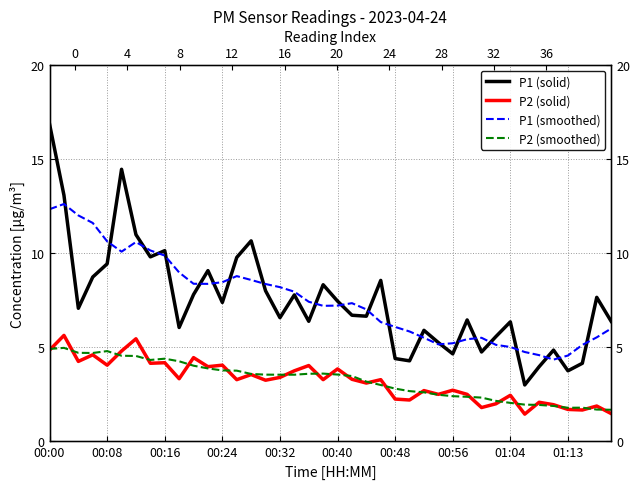

At which label is P1 (solid) closest to 9?

11